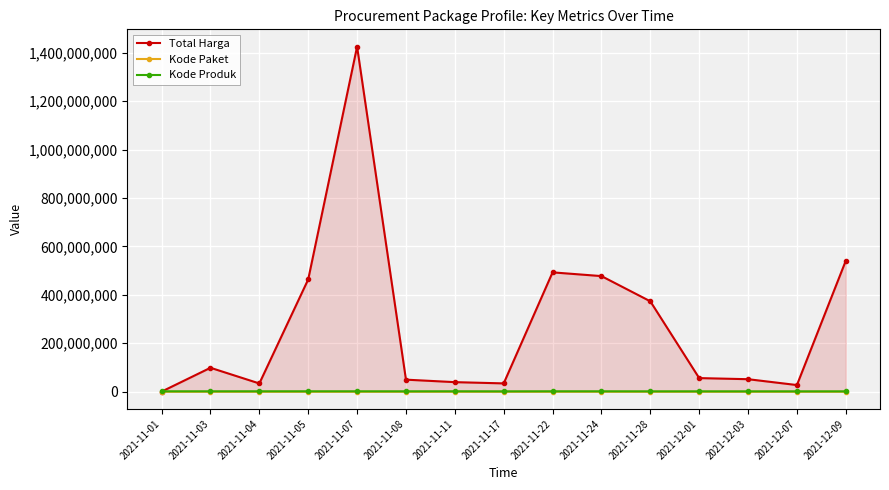

True or false: Kode Produk and Kode Paket intersect in this chart.

False